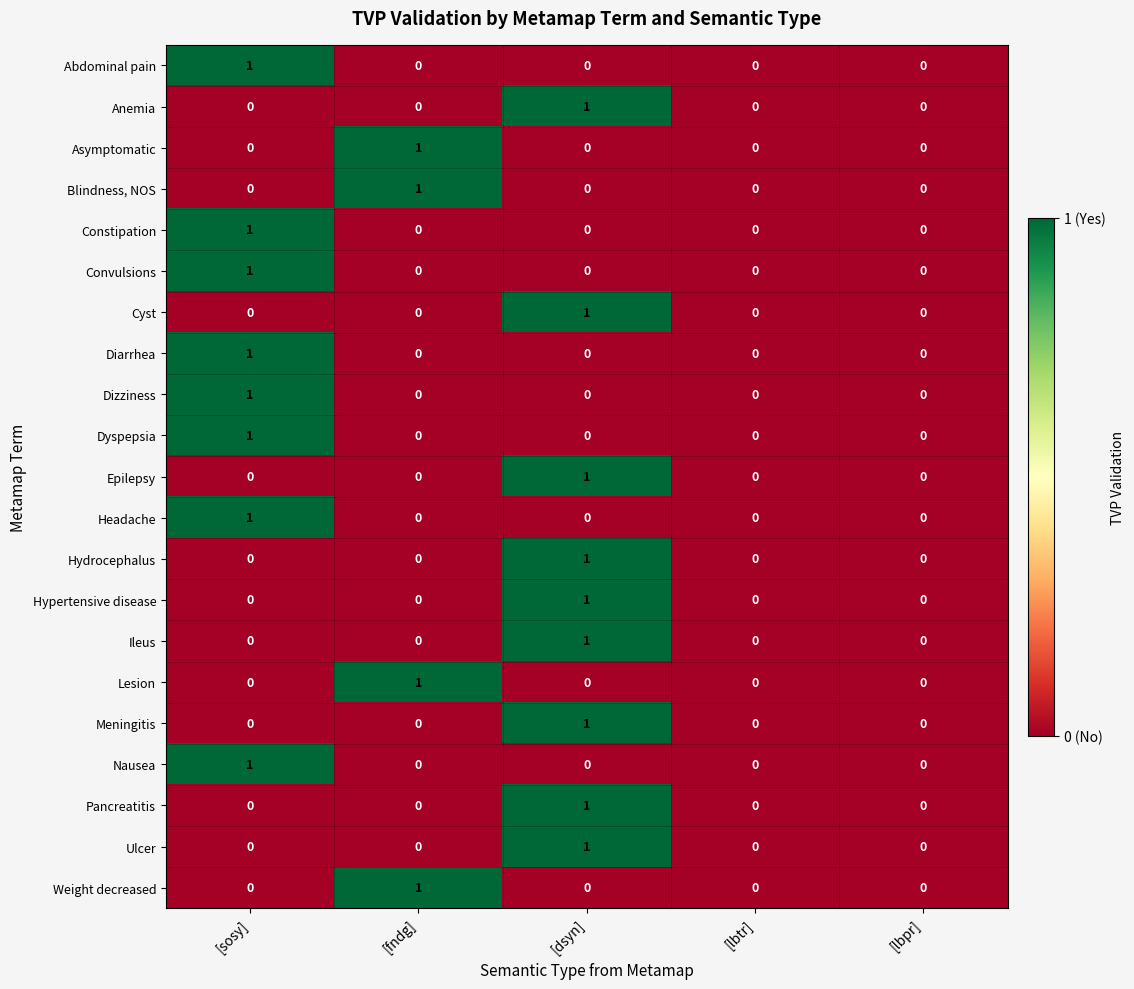

What is the spread (max minus min) of values at [fndg]?

1